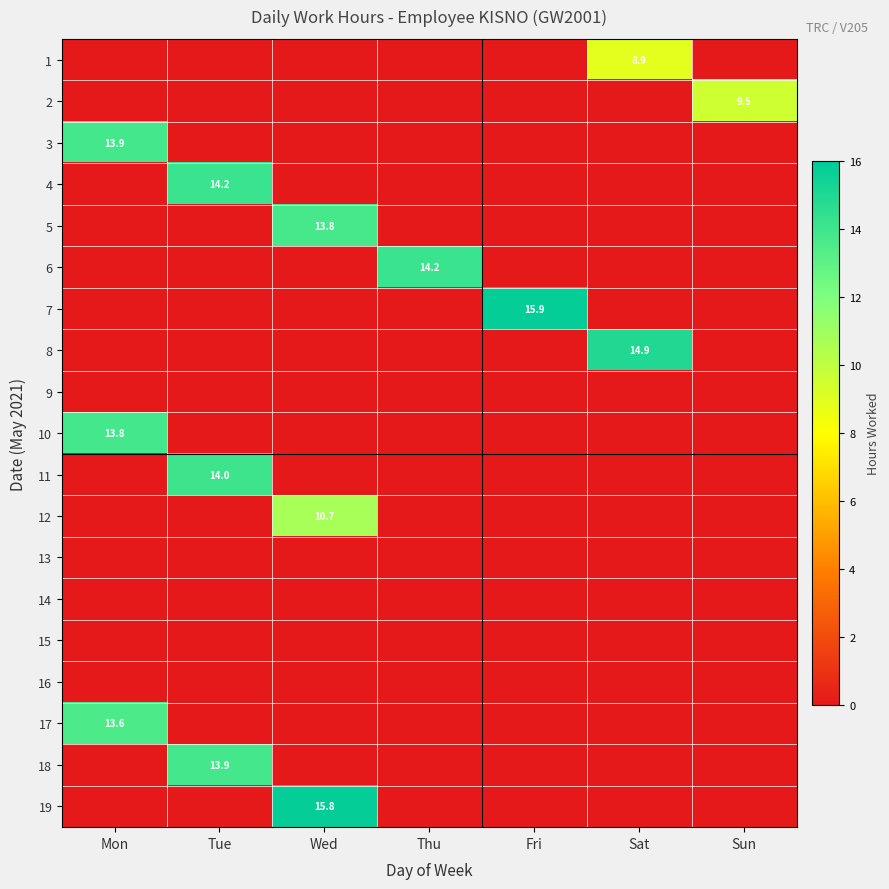

Is it true that 2 equals 12.4 at Sun?

False